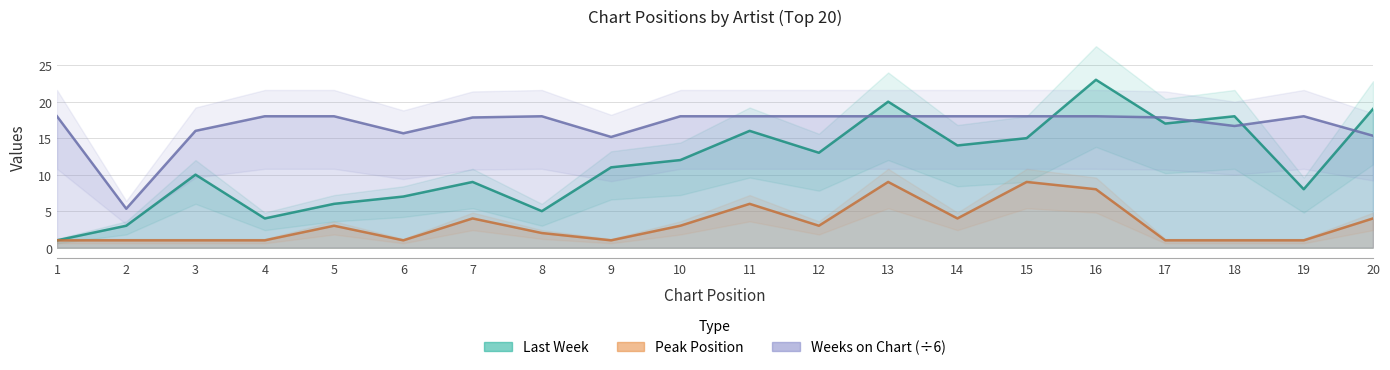

True or false: Last Week has more than 0 points higher than both neighbors.

True